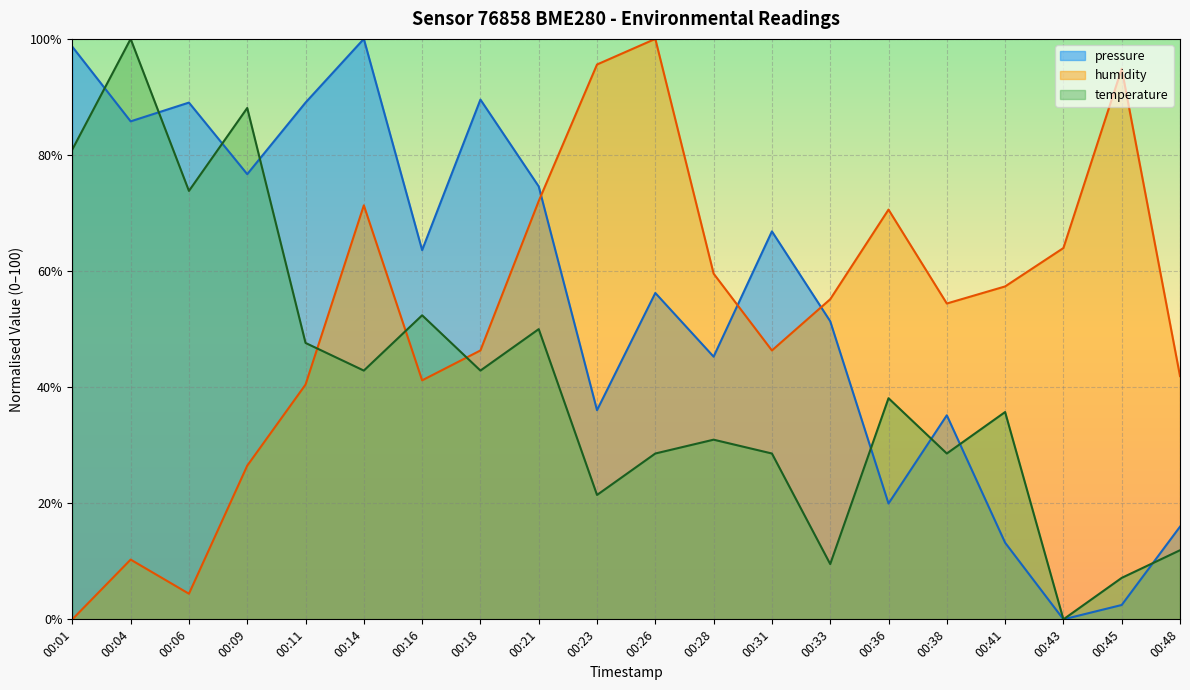

Where is humidity nearest to the value 50?

00:18